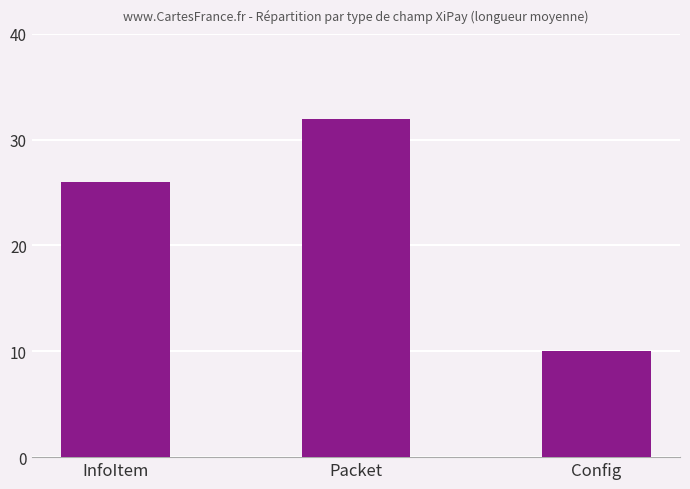

What is the change in value from InfoItem to Packet?

+6